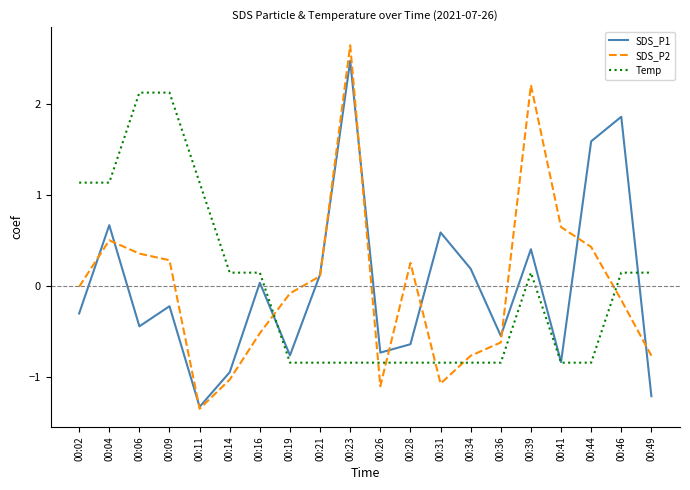

Is the value of Temp at 00:26 greater than the value of SDS_P2 at 00:02?

No